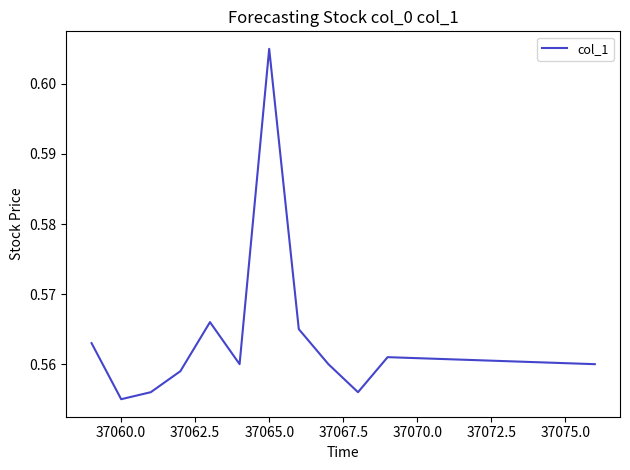

At which category does the chart reach its peak across all series?

37065.0